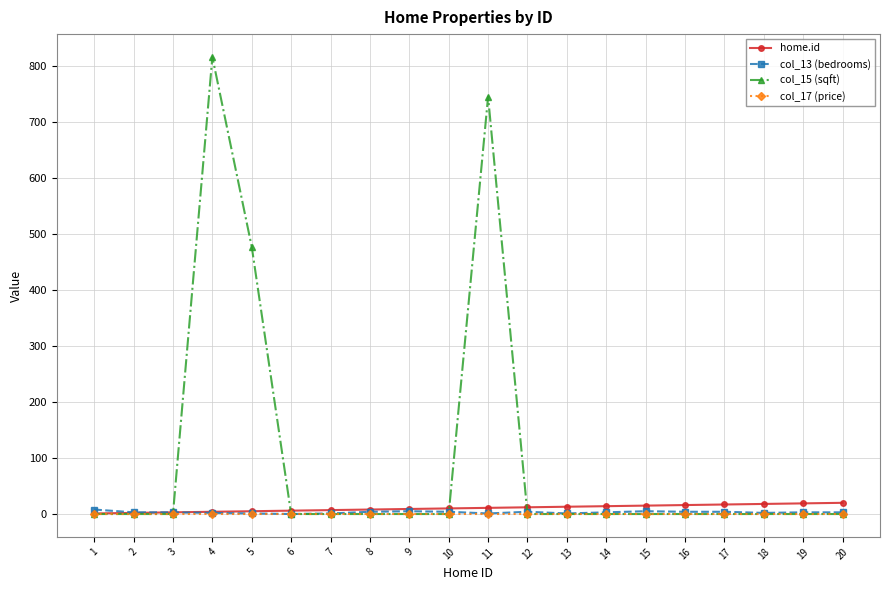

The home.id series shows 12 at 12. True or false?

True